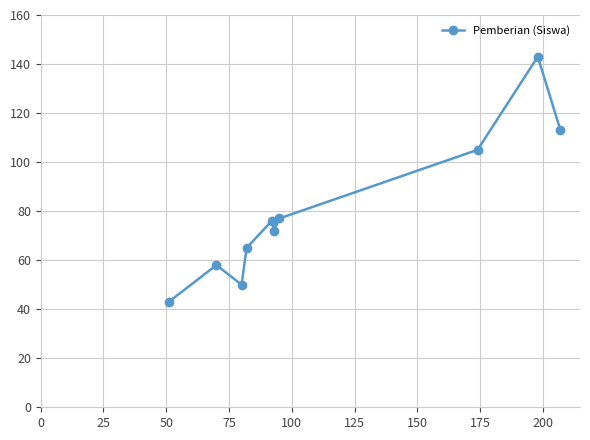

Reading left to right, list all the values displayed in this chart.

43	58	50	65	76	72	77	105	143	113